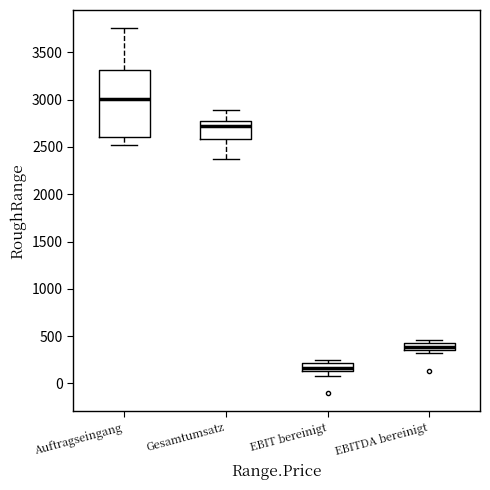

Which box has the highest median line?

Auftragseingang